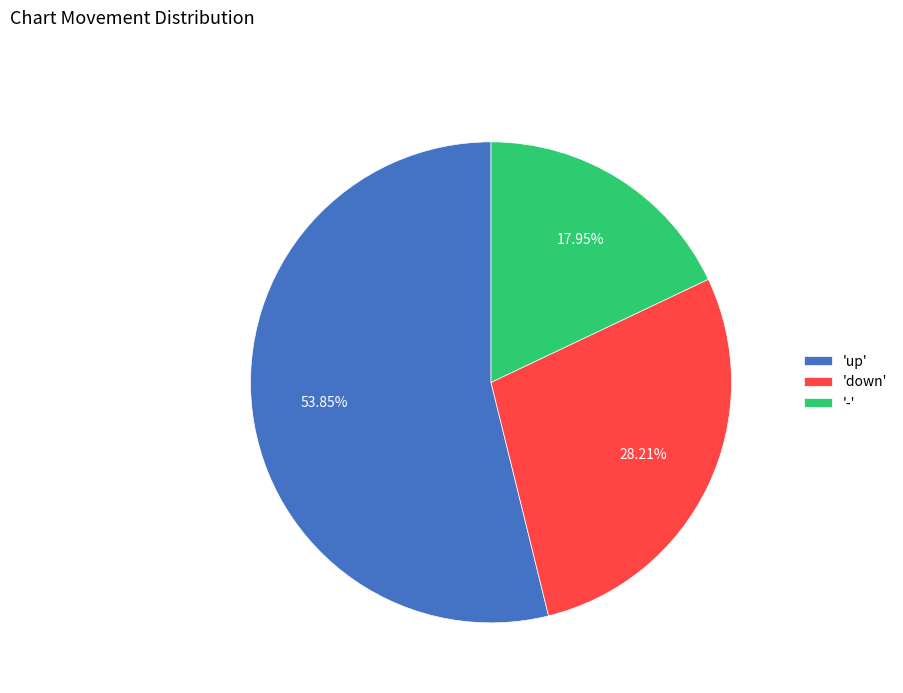

Rank the categories by value from highest to lowest.

'up', 'down', '-'